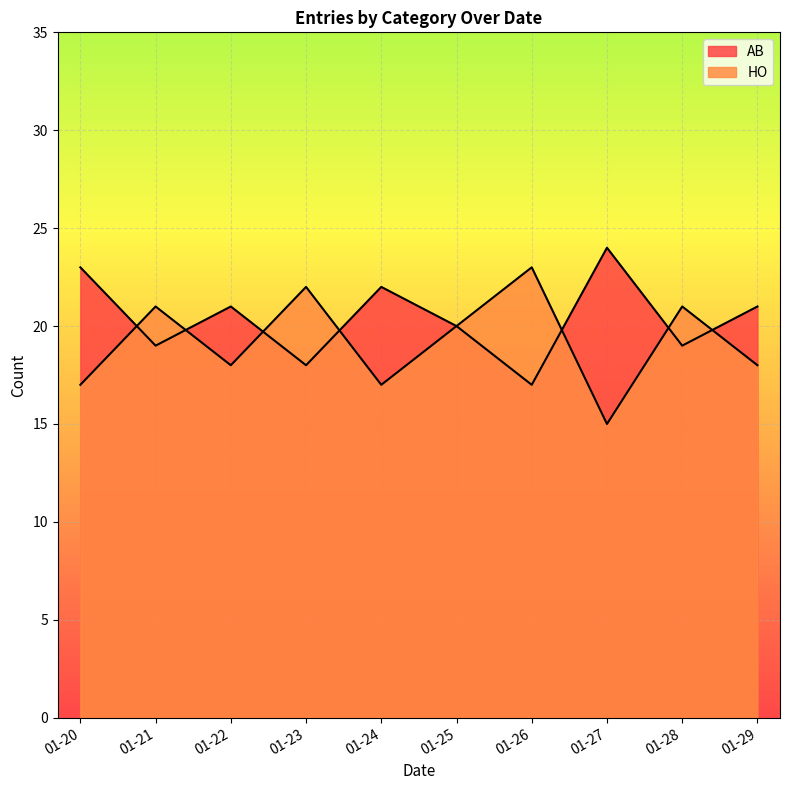

At which label does AB first exceed 5?

20/01/2022